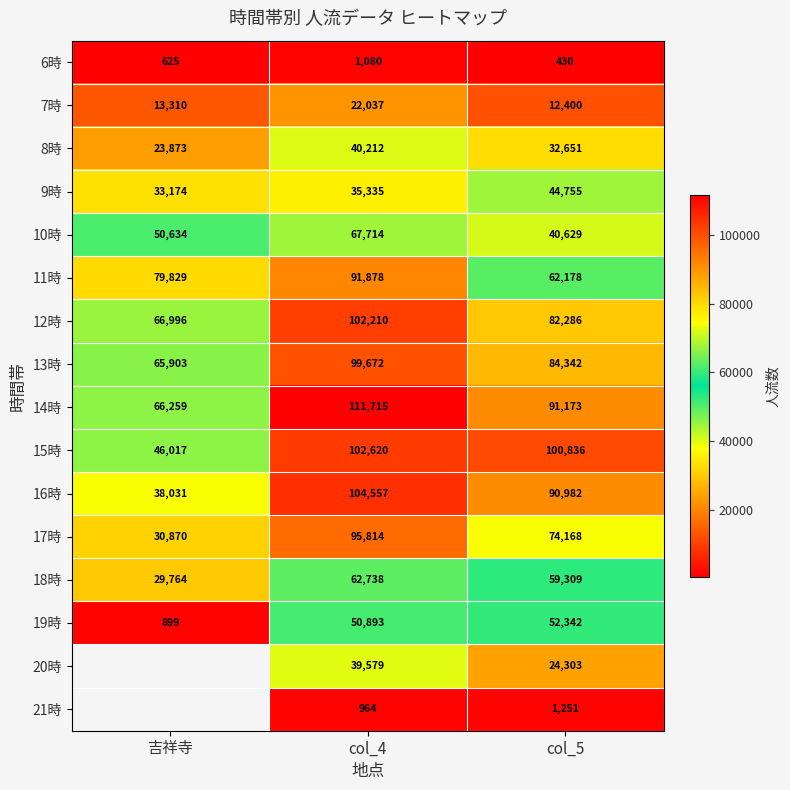

What is the difference between the highest and lowest values at col_4?

110751